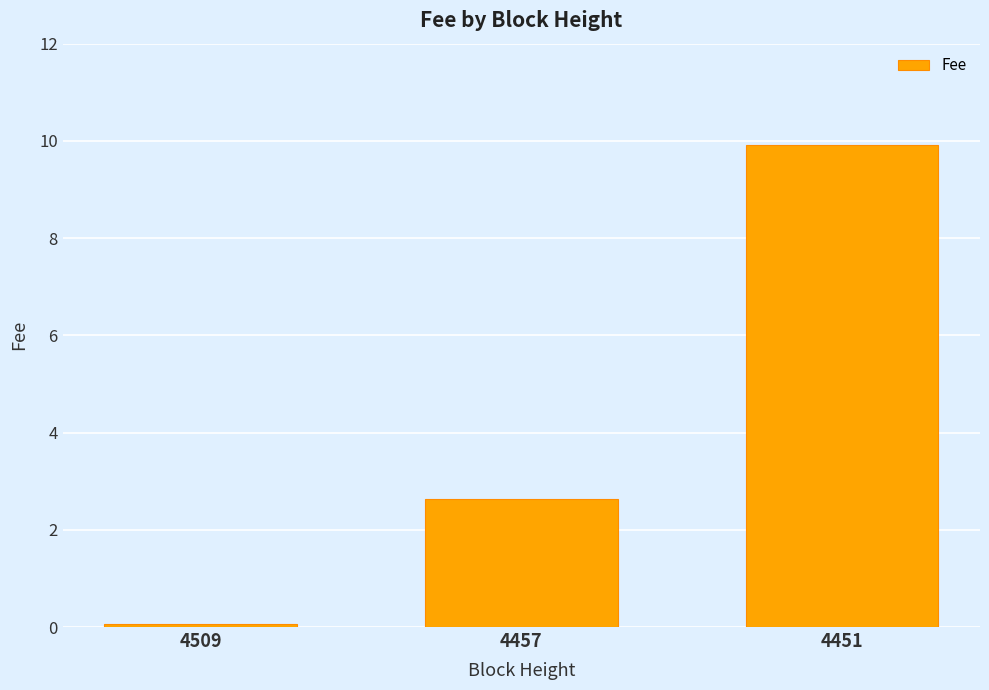

How many bars are there in total?

3